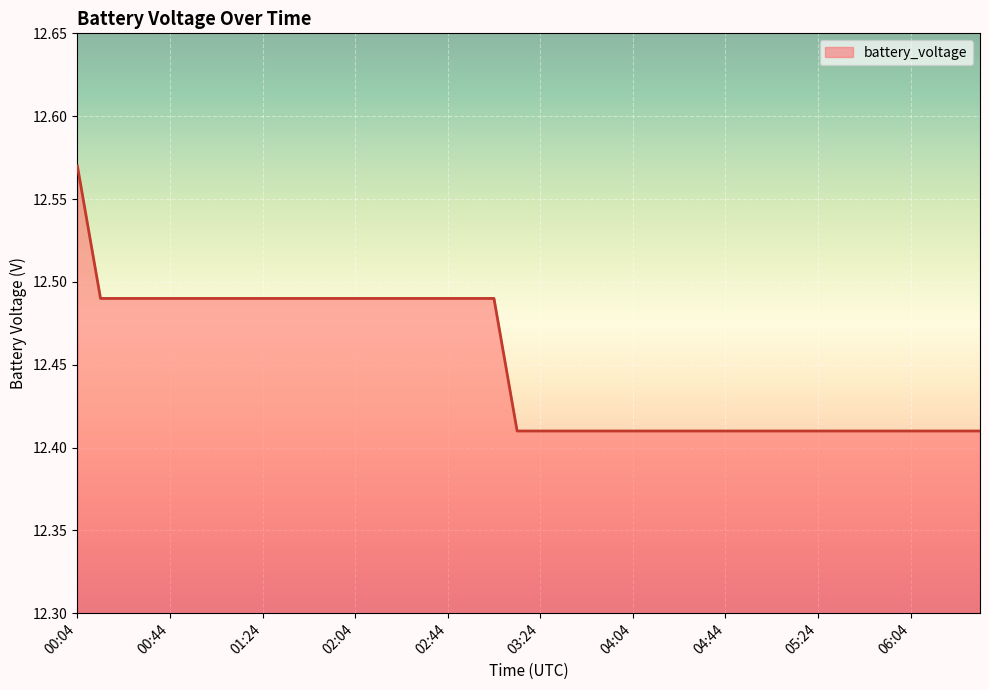

What is the label of the 24th point from the left?

03:54